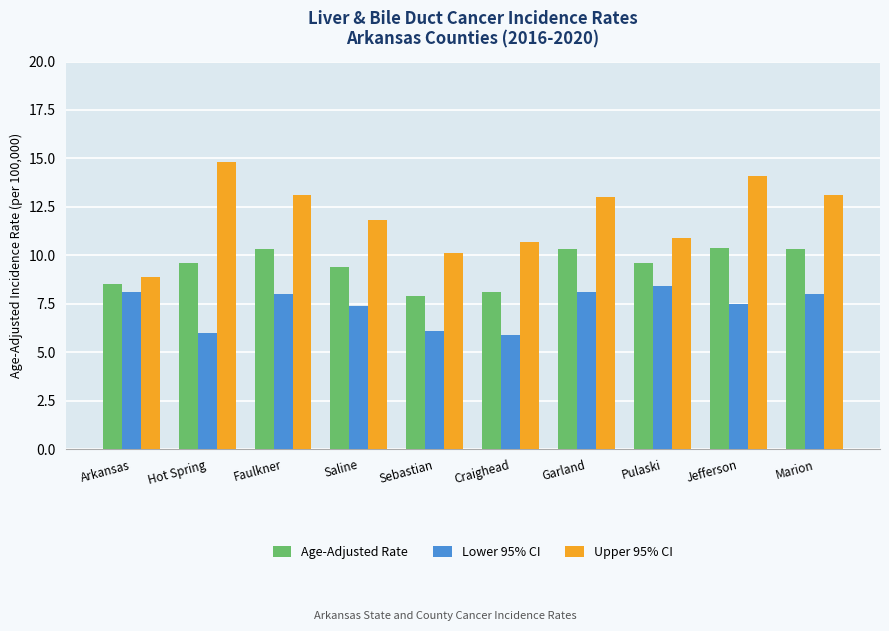

At how many categories does at least one series exceed 14?

2